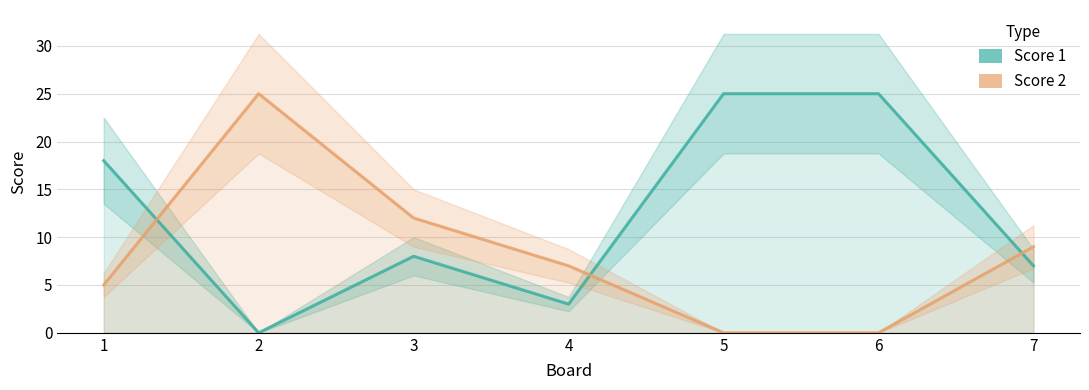

What is the total value across all series at 6?

25